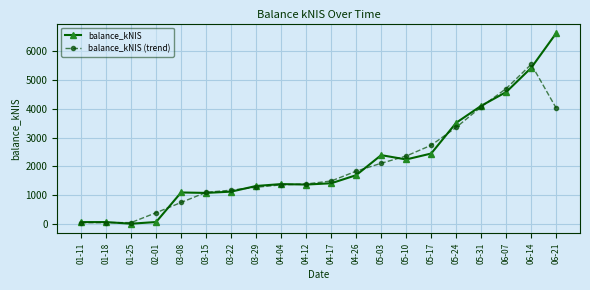

The value of balance_kNIS (trend) at 04-12 is 2186.7. True or false?

False